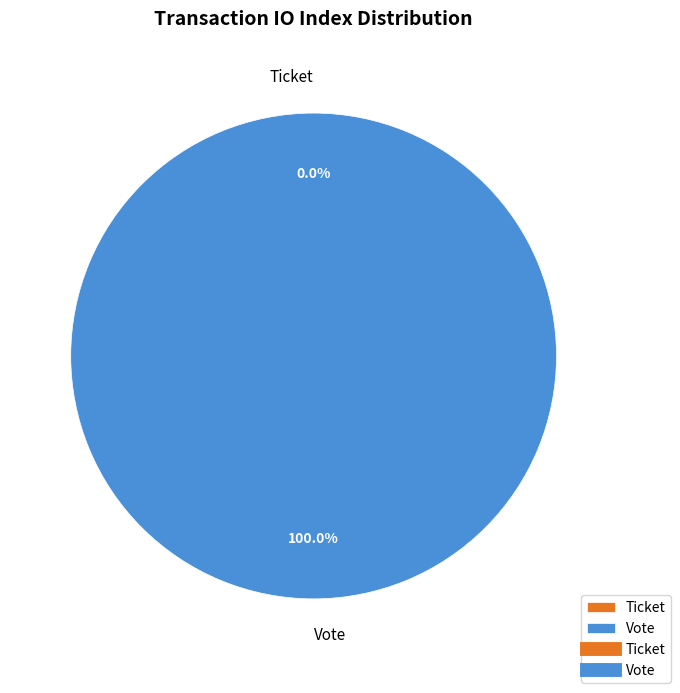

Rank the categories by value from lowest to highest.

Ticket, Vote